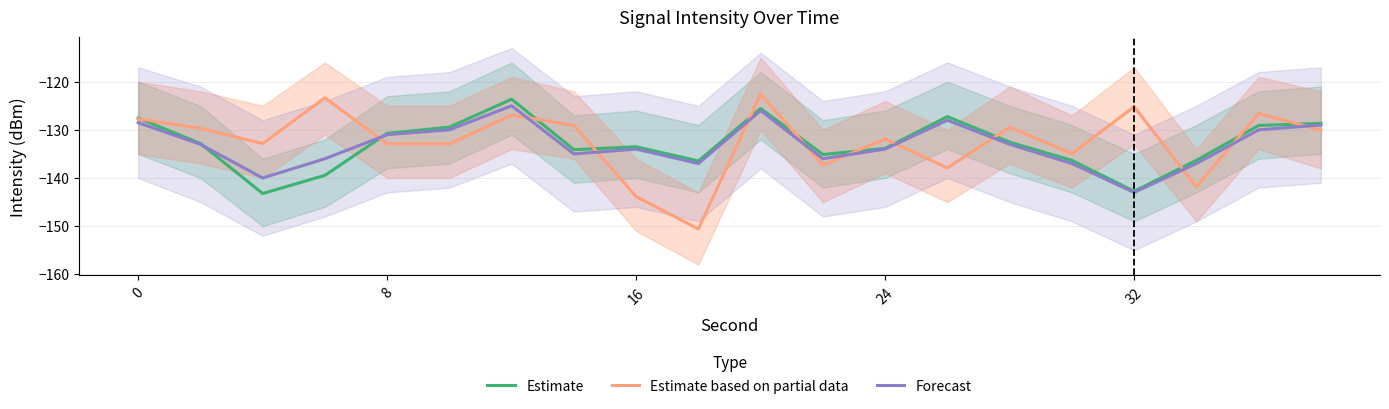

What is the maximum value for Forecast?

-125.0